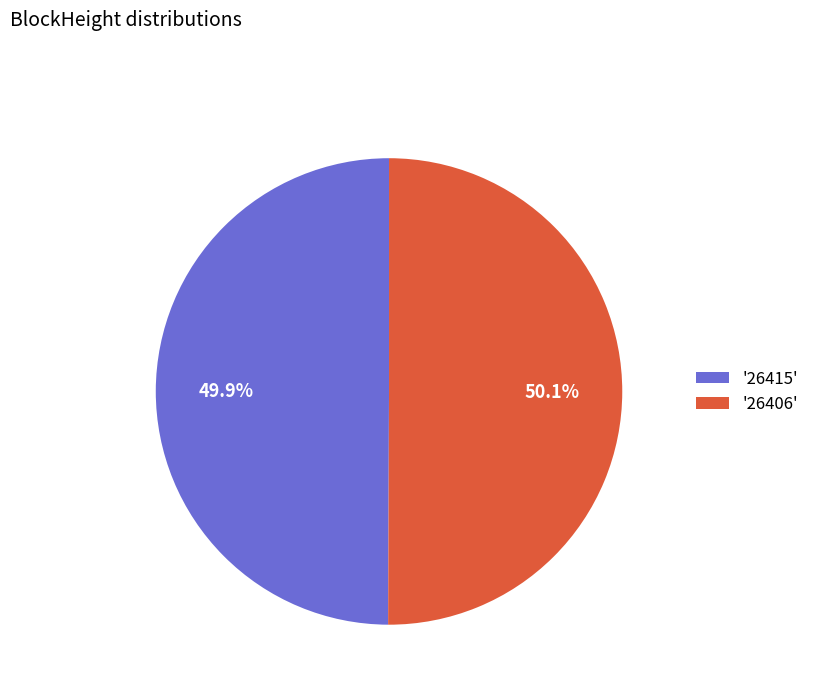

What is the ratio of the value at '26415' to the value at '26406'?

1.0